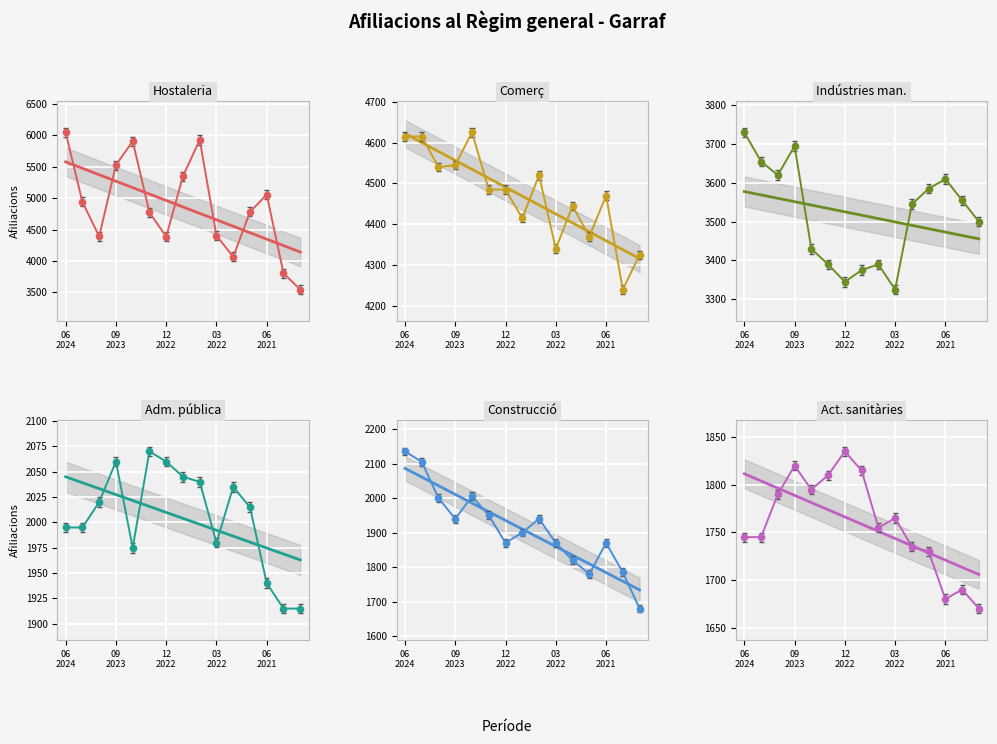

Rank the series by their maximum value, from highest to lowest.

Hostaleria, Comerç, Indústries man., Construcció, Adm. pública, Act. sanitàries